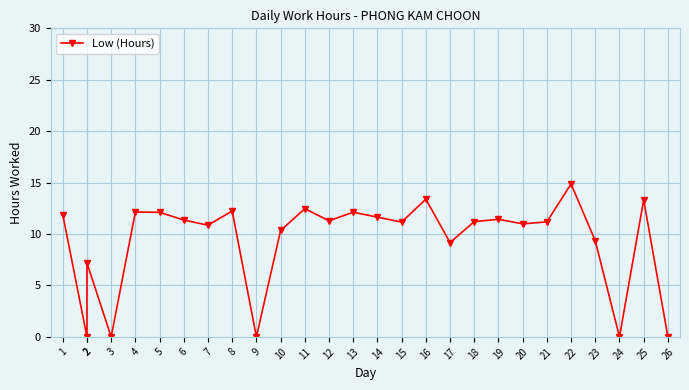

What is the difference between the second highest and minimum values?

13.4